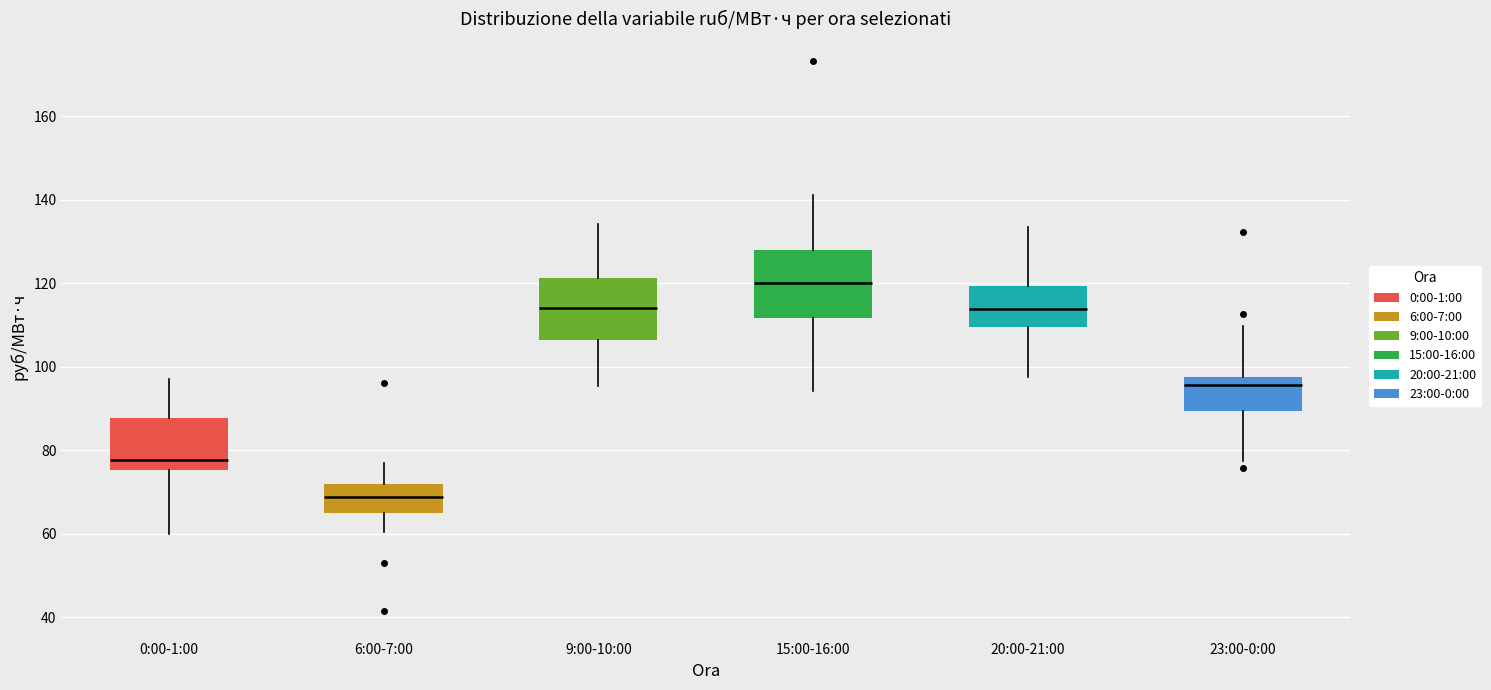

Reading left to right, read every box against the y-axis: the position of its median line, the range the box covers, and the ends of its whiskers. The values are not printed on the chart, so give them approximately, as read against the axis.

0:00-1:00: median 78, box 76 to 88, whiskers 60 to 98
6:00-7:00: median 68, box 64 to 72, whiskers 60 to 76
9:00-10:00: median 114, box 106 to 122, whiskers 96 to 134
15:00-16:00: median 120, box 112 to 128, whiskers 94 to 142
20:00-21:00: median 114, box 110 to 120, whiskers 98 to 134
23:00-0:00: median 96, box 90 to 98, whiskers 78 to 110